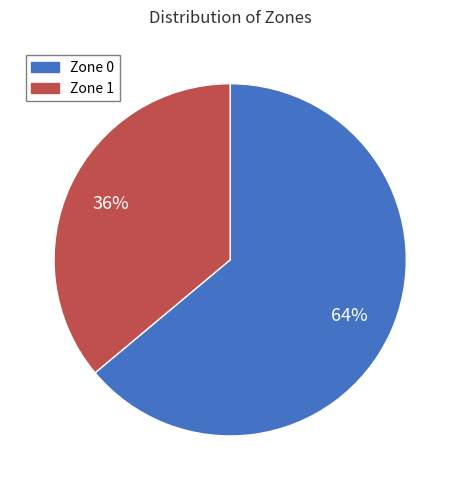

To the nearest percent, what percentage of the pie is Zone 1?

36%